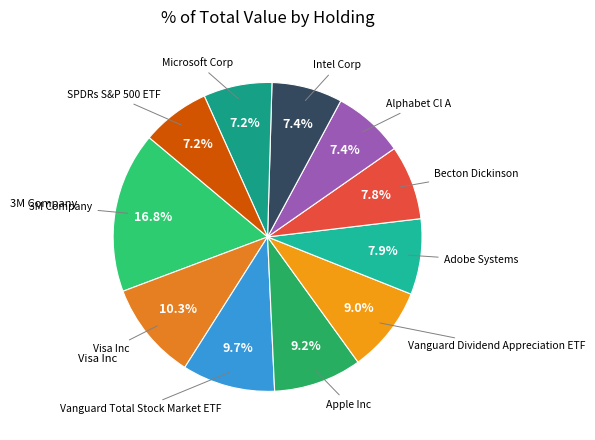

Rank the categories by value from highest to lowest.

3M Company, Visa Inc, Vanguard Total Stock Market ETF, Apple Inc, Vanguard Dividend Appreciation ETF, Adobe Systems, Becton Dickinson, Alphabet Cl A, Intel Corp, Microsoft Corp, SPDRs S&P 500 ETF